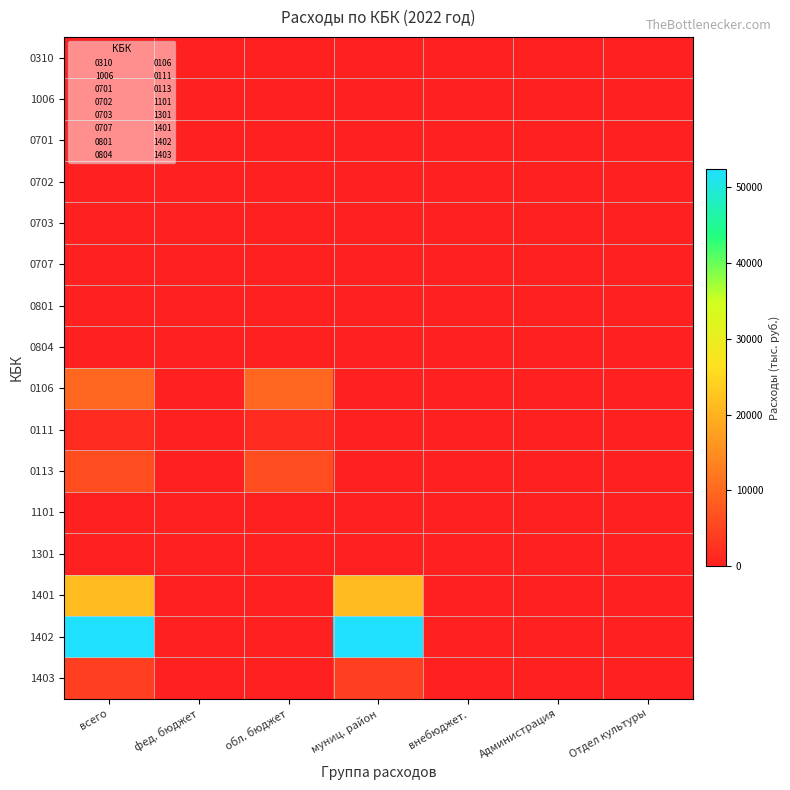

Rank the series by their maximum value, from lowest to highest.

0310, 1006, 0701, 0702, 0707, 0804, 1101, 1301, 0703, 0801, 0111, 1403, 0113, 0106, 1401, 1402